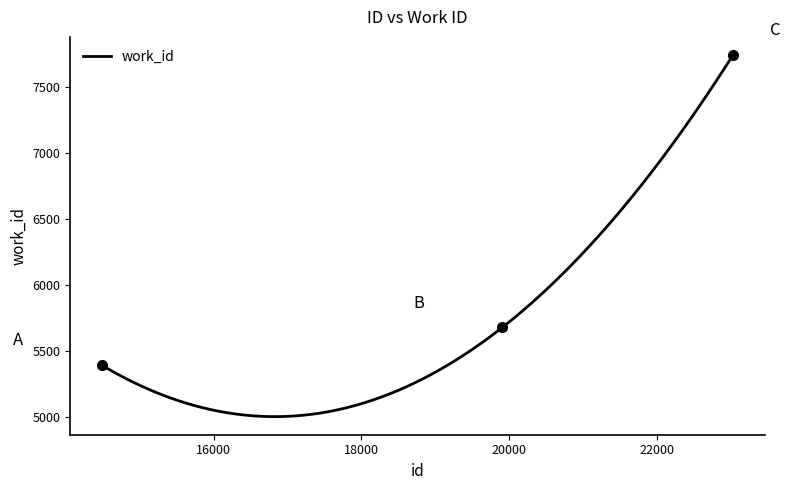

What is the average value?

6272